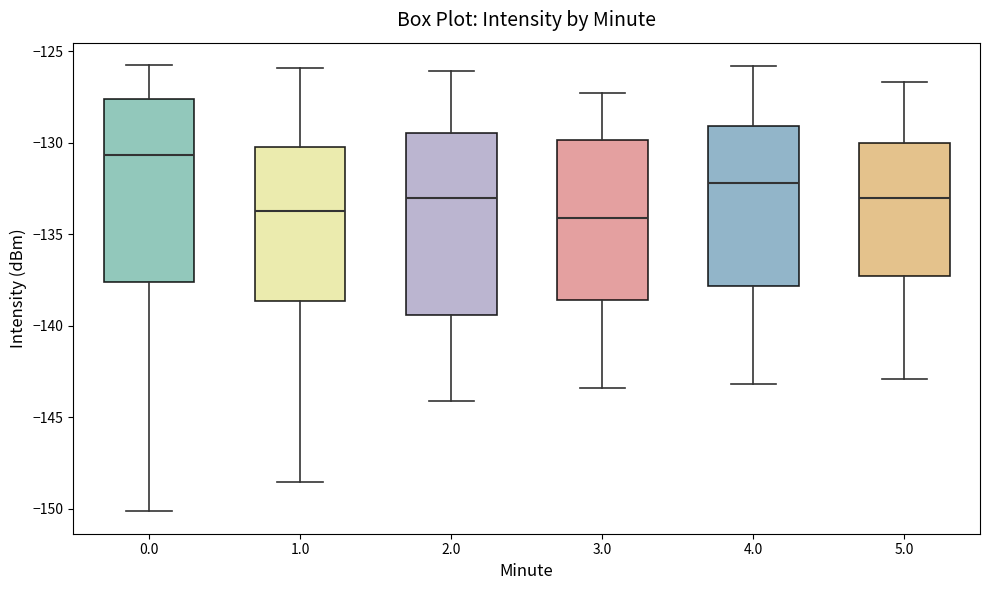

Where does the median line of the box at x = 5.0 sit on the y-axis? The values are not printed on the chart, so give them approximately, as read against the axis.

-133.0